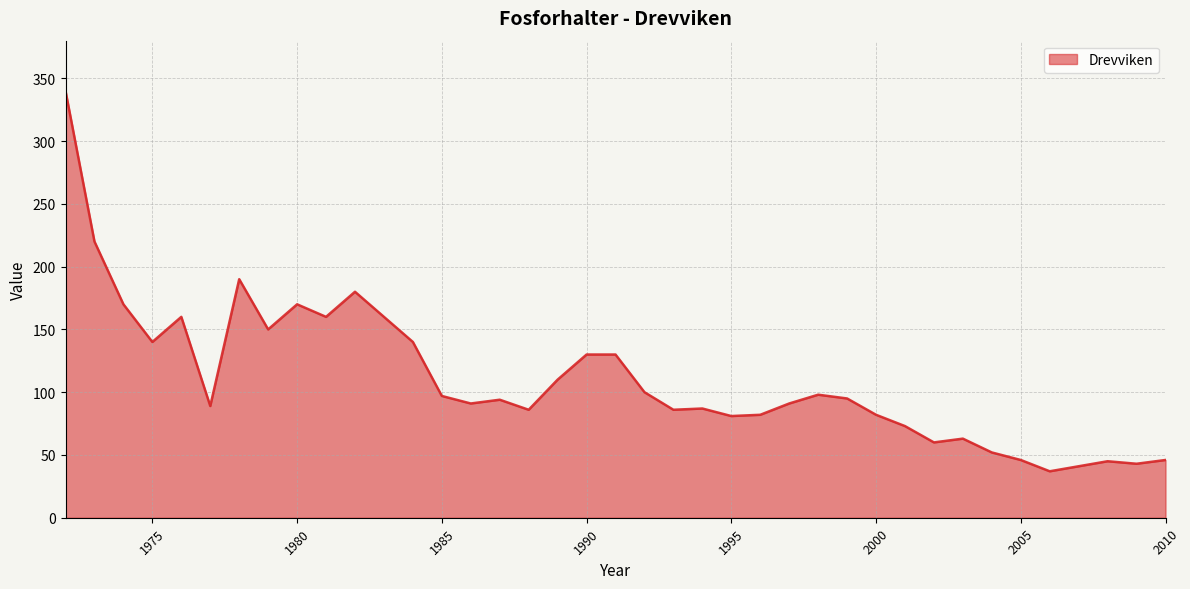

What is the greatest value displayed?

340